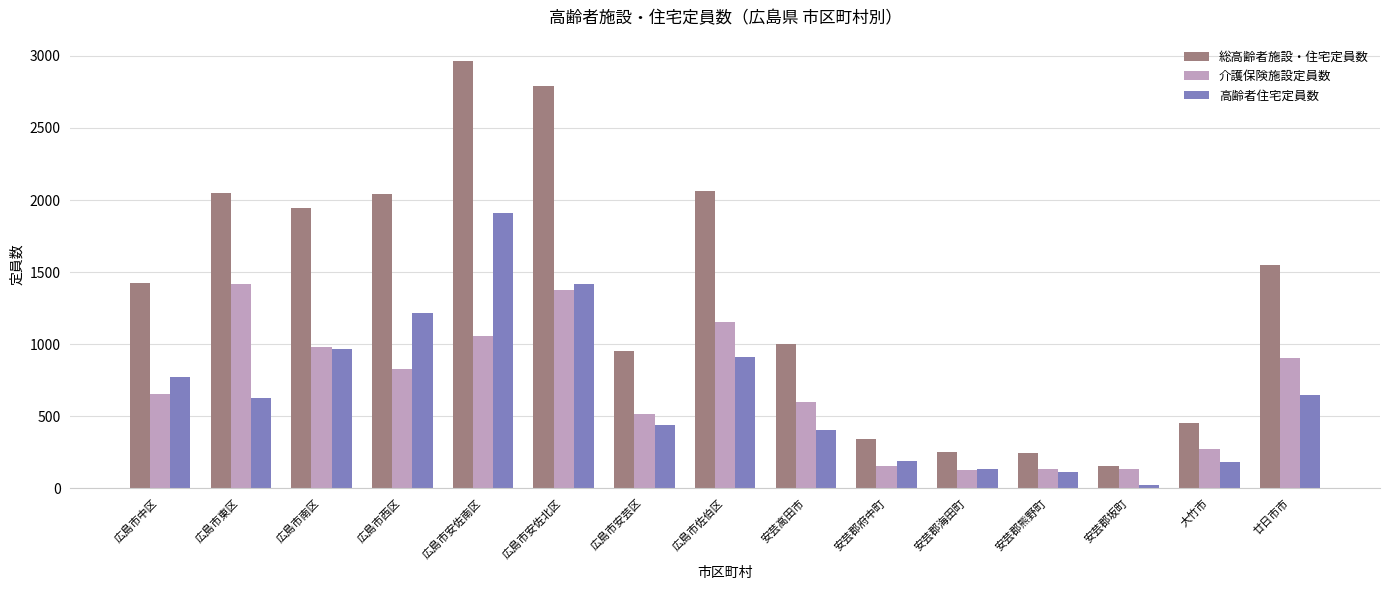

How many series are shown in this chart?

3